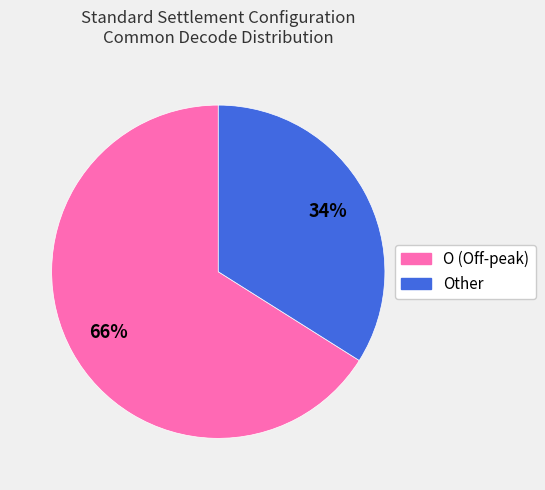

To the nearest percent, what is the difference between the largest and smallest slice percentages?

32%